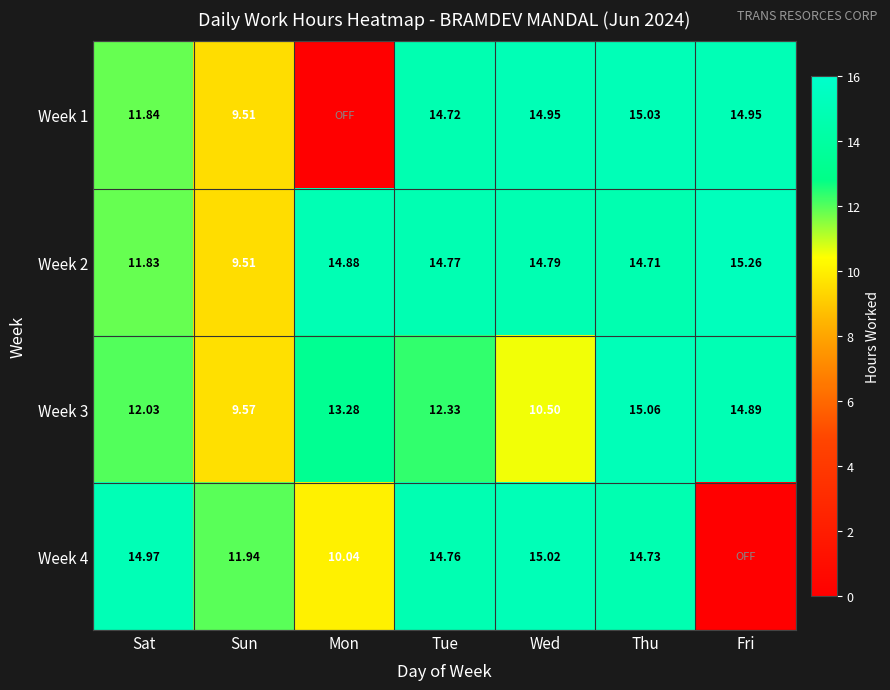

Is the value of Week 4 at Tue greater than the value of Week 3 at Sat?

Yes